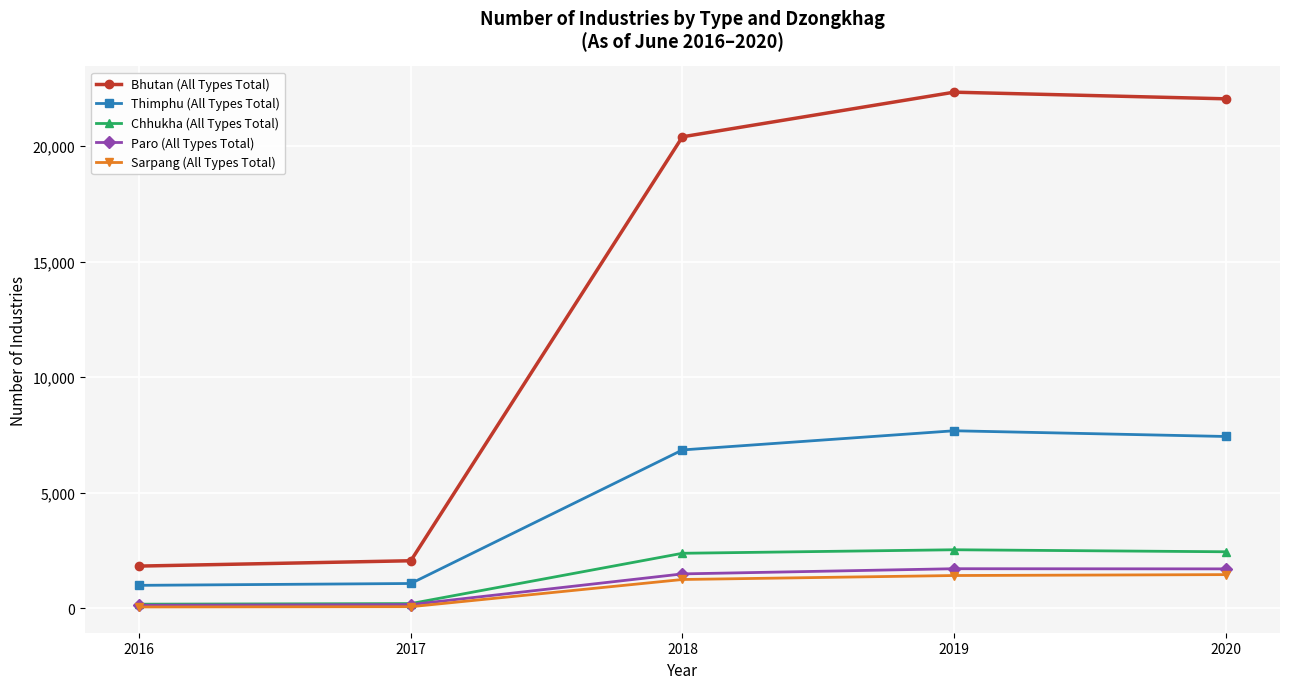

True or false: Bhutan (All Types Total) has more than 1 interior local peaks.

False